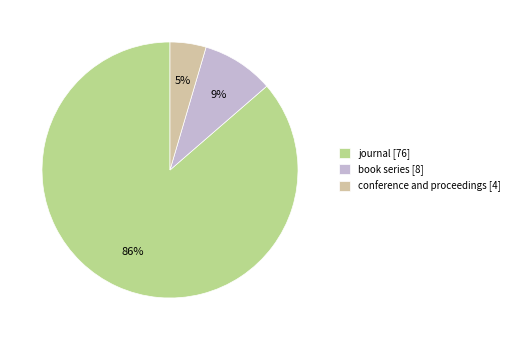

To the nearest percent, what percentage of the pie is conference and proceedings?

5%